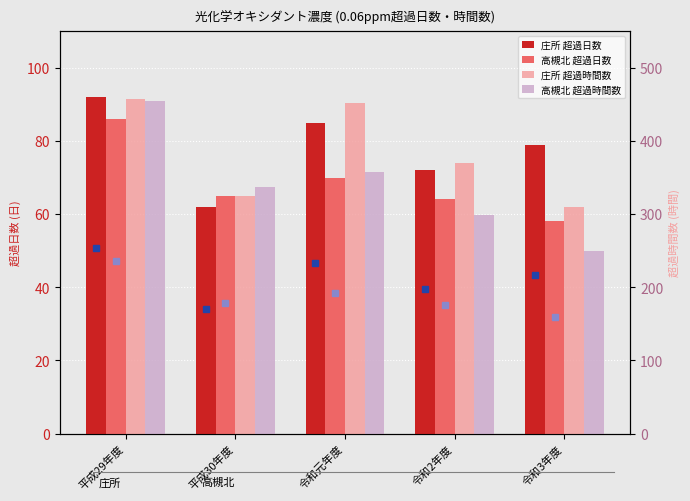

What is the highest value of the 高槻北 超過時間数 series?

454